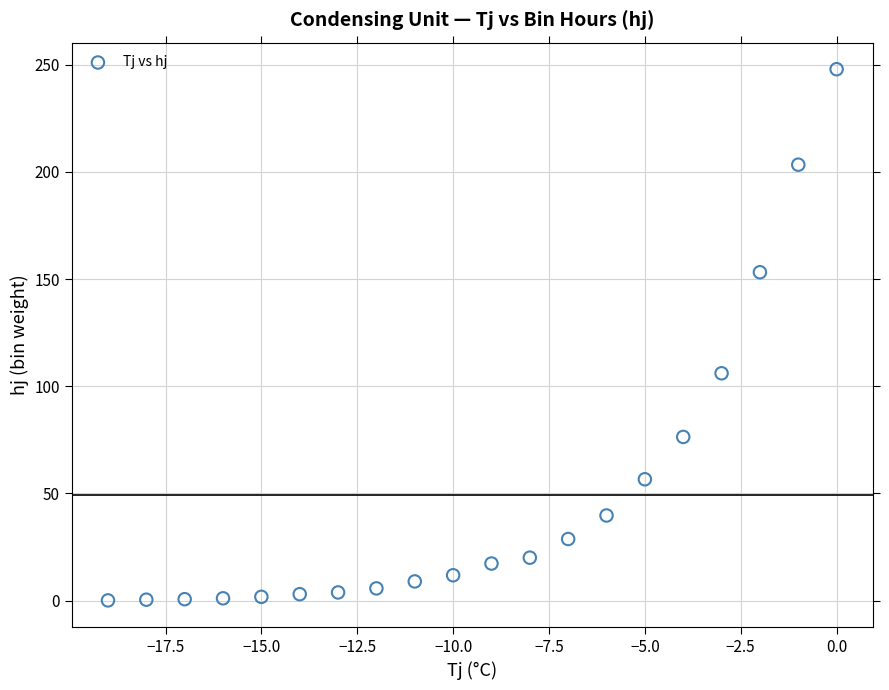

What is the range of X values (max minus min)?

19.0